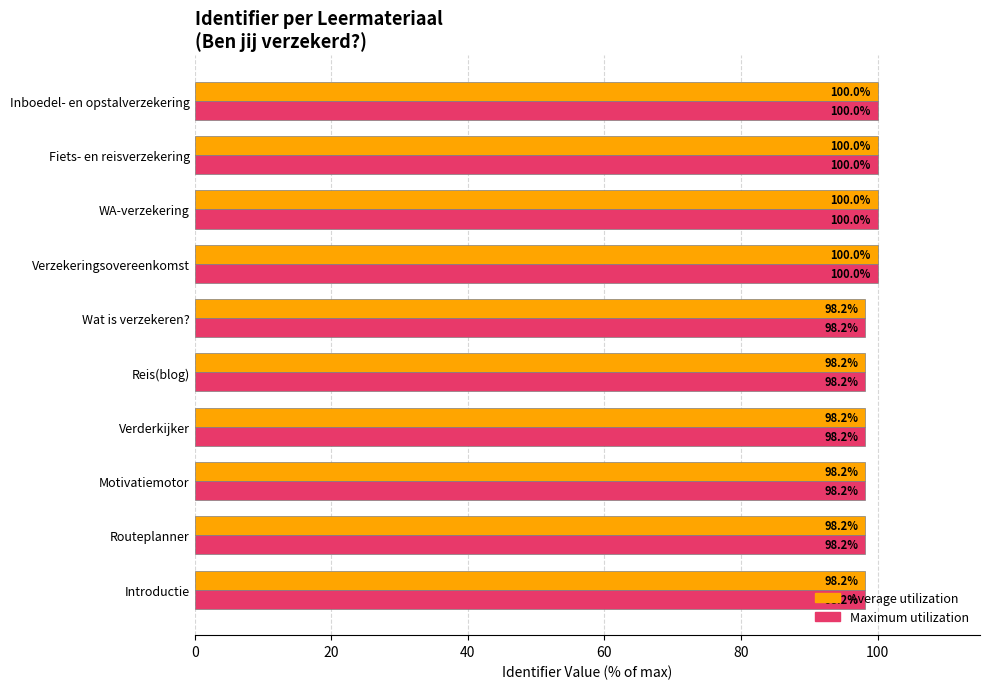

What are all the series names shown in the legend?

Average utilization, Maximum utilization